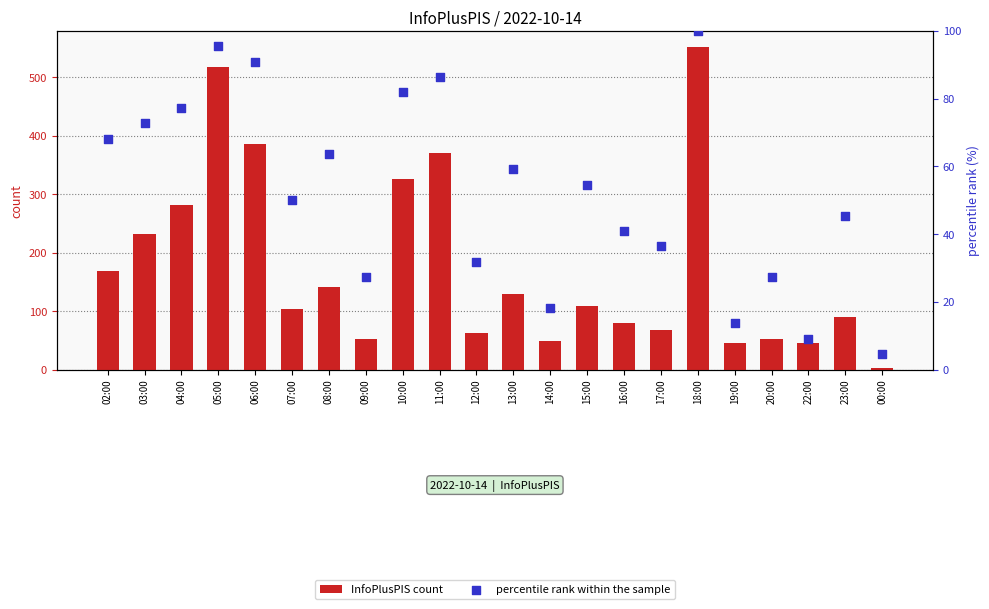

Which series reaches the maximum Y coordinate?

InfoPlusPIS count